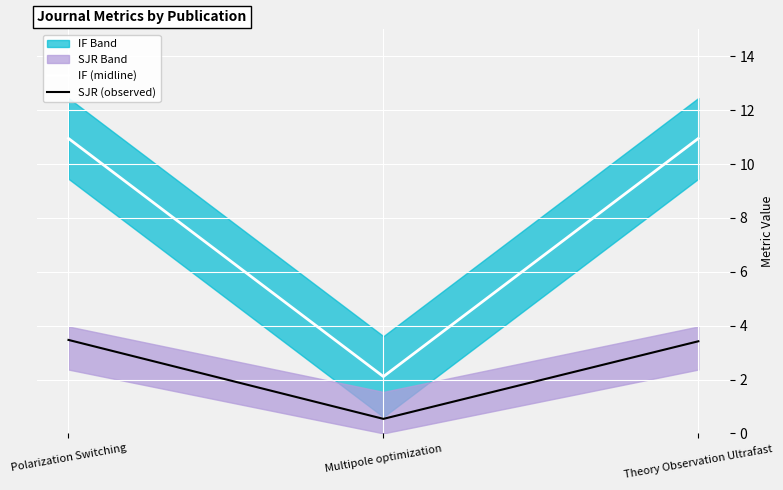

The value of IF (midline) at Polarization Switching is 5.8. True or false?

False